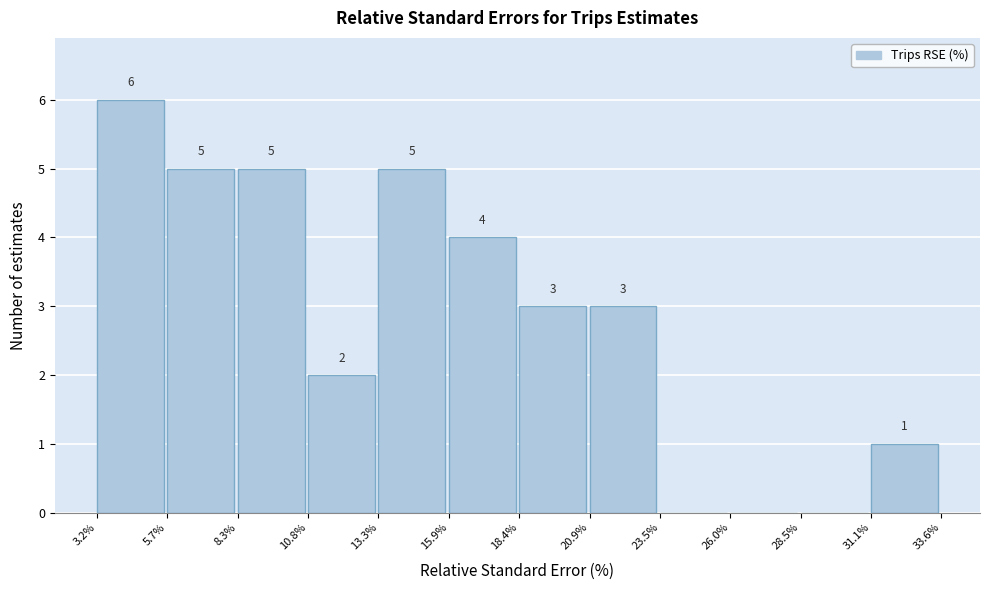

Over which range of the x-axis is the bar tallest?

3.2% to 5.7%